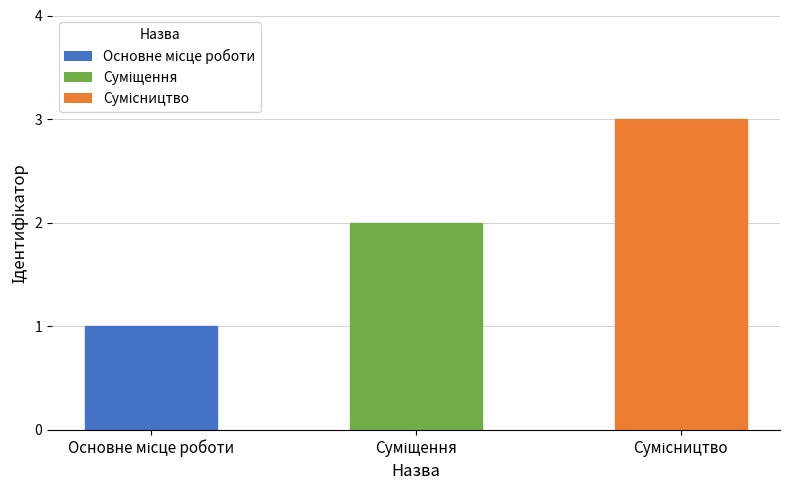

What is the maximum value shown in the chart?

3